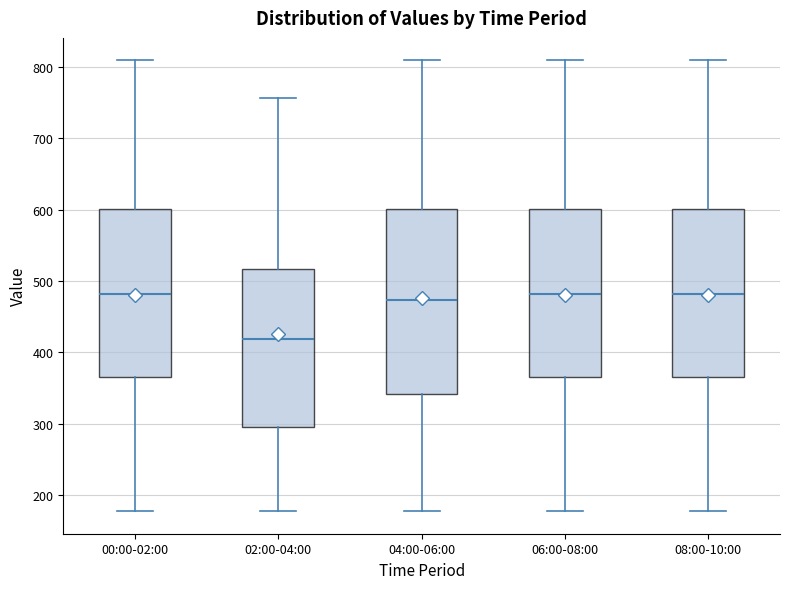

Comparing the boxes themselves (not the whiskers), which one is the tallest?

04:00-06:00